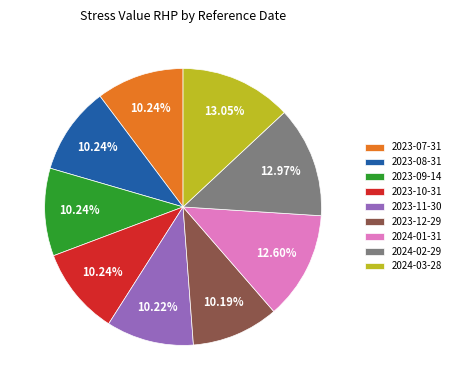

True or false: 2024-03-28 accounts for 13% of the total.

True